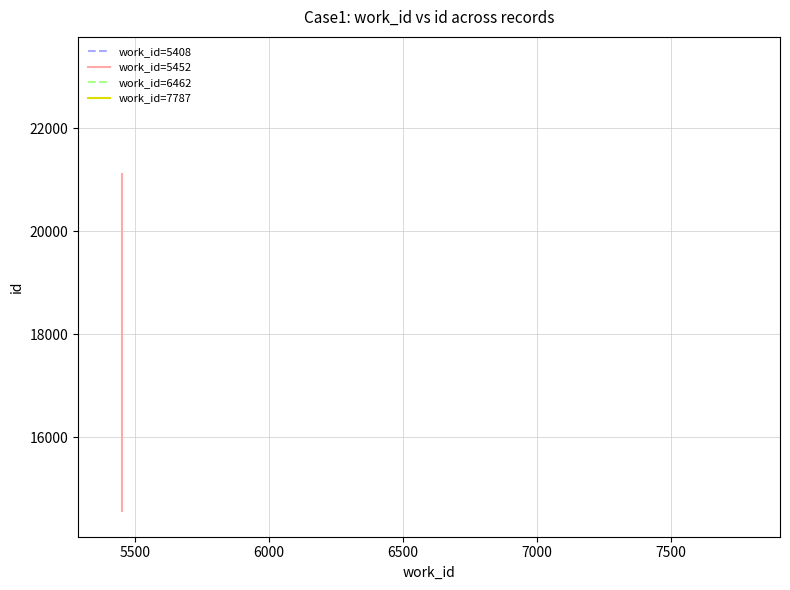

How many lines are shown in the chart?

1